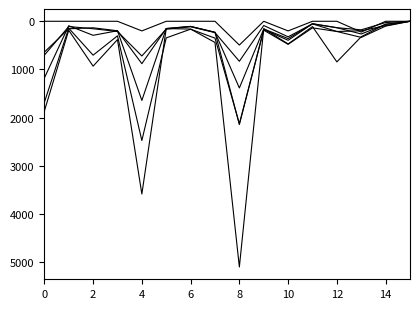

Does the chart display data point markers on the line(s)?

No